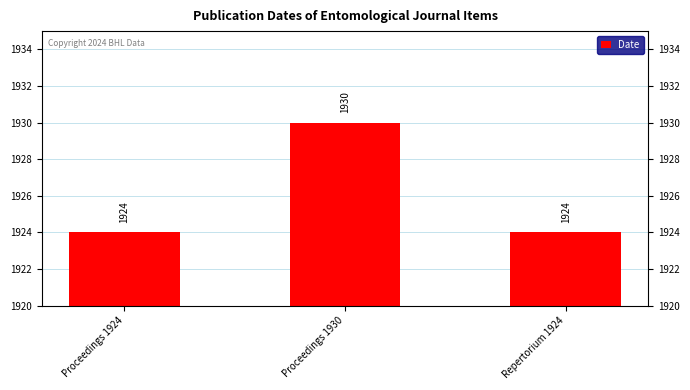

What is the smallest value displayed?

1924